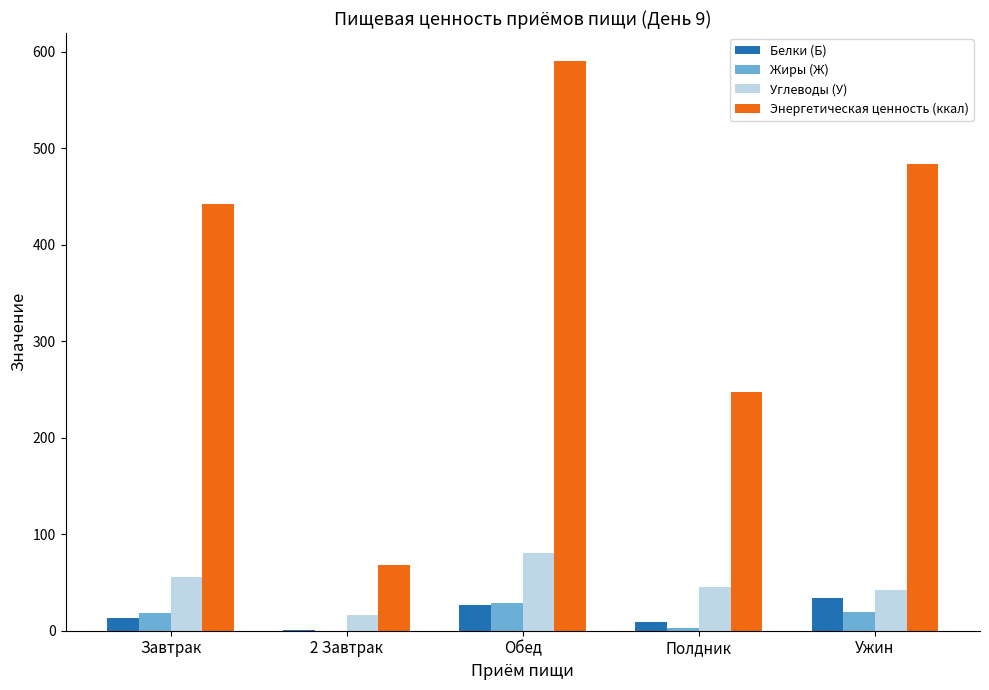

The Белки (Б) series shows 34.3 at Ужин. True or false?

True